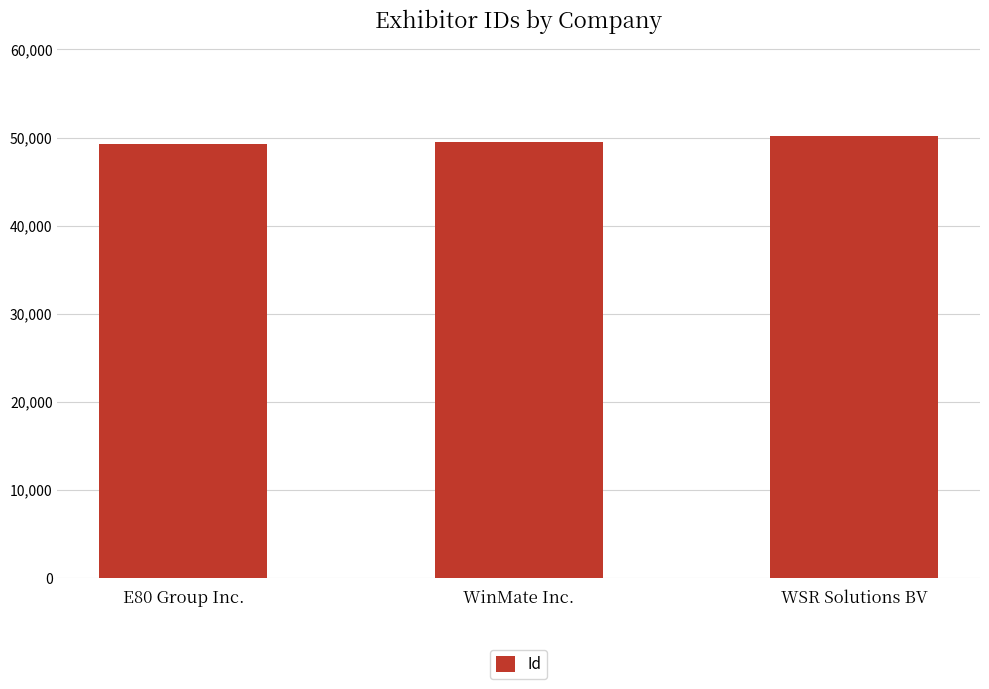

What is the sum of all values?

148912